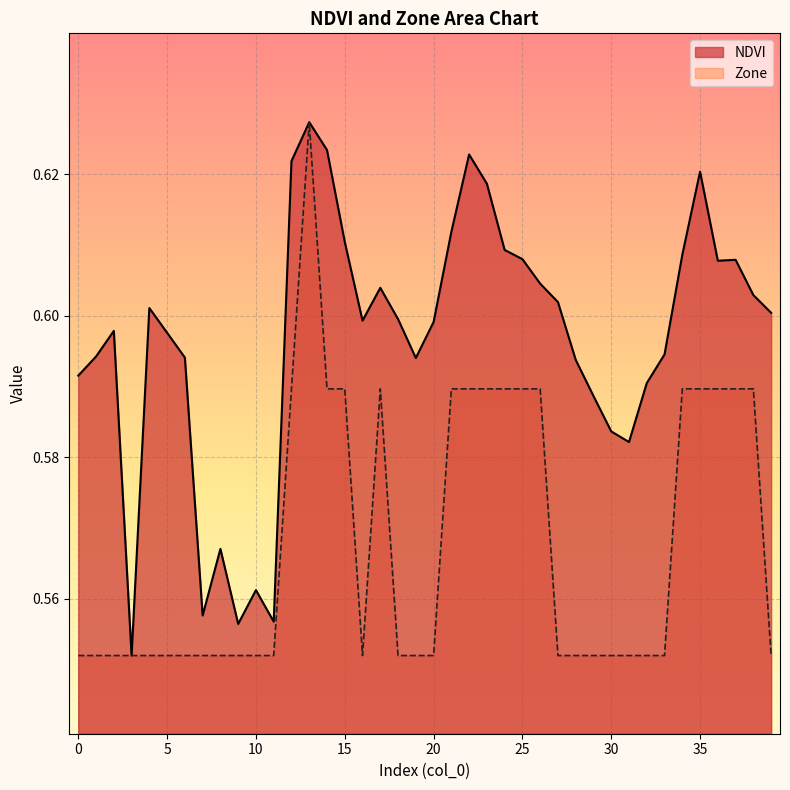

What is the sum of the Zone values at 3 and 32?

1.1